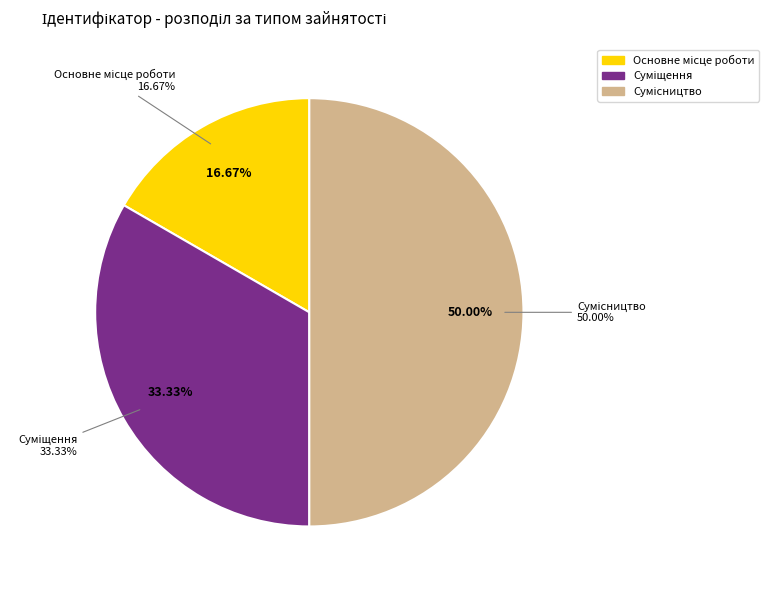

What percentage is the Суміщення slice, to the nearest percent?

33%